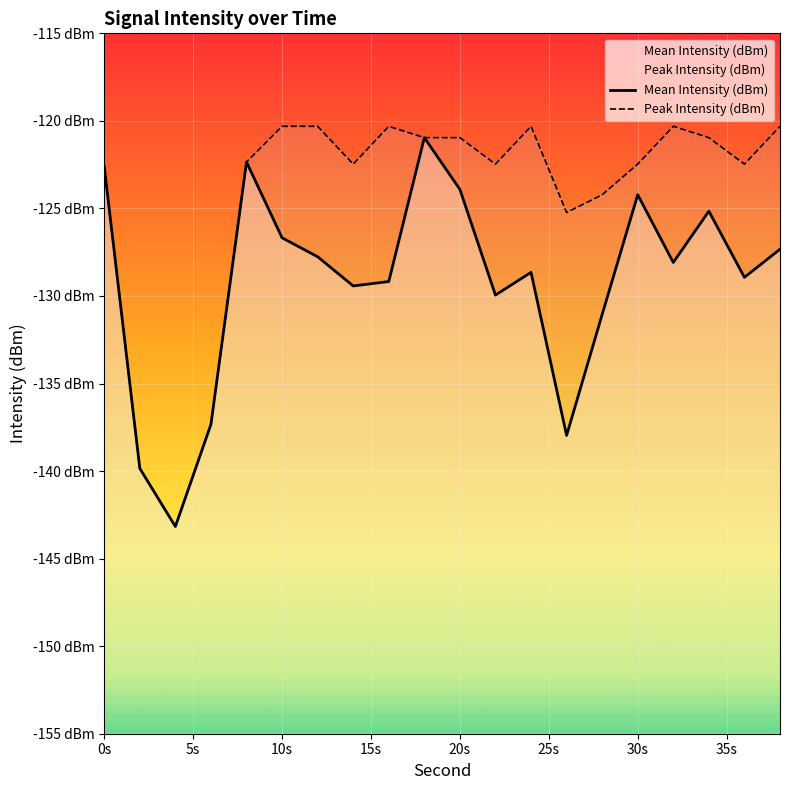

What is the lowest value of the Peak Intensity (dBm) series?

-143.2